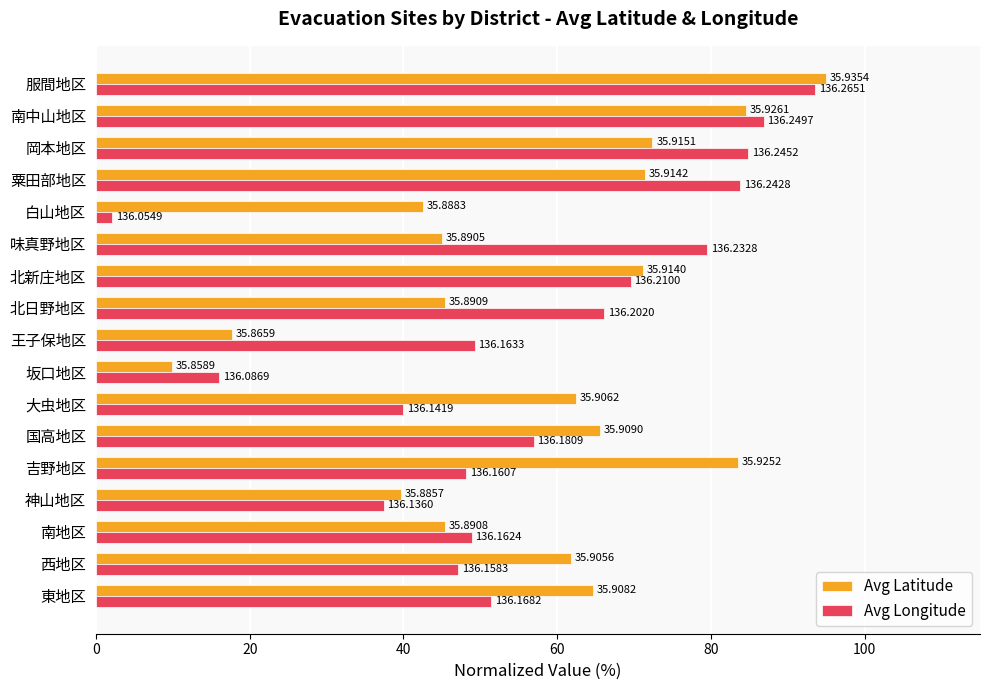

What are all the series names shown in the legend?

Avg Latitude, Avg Longitude